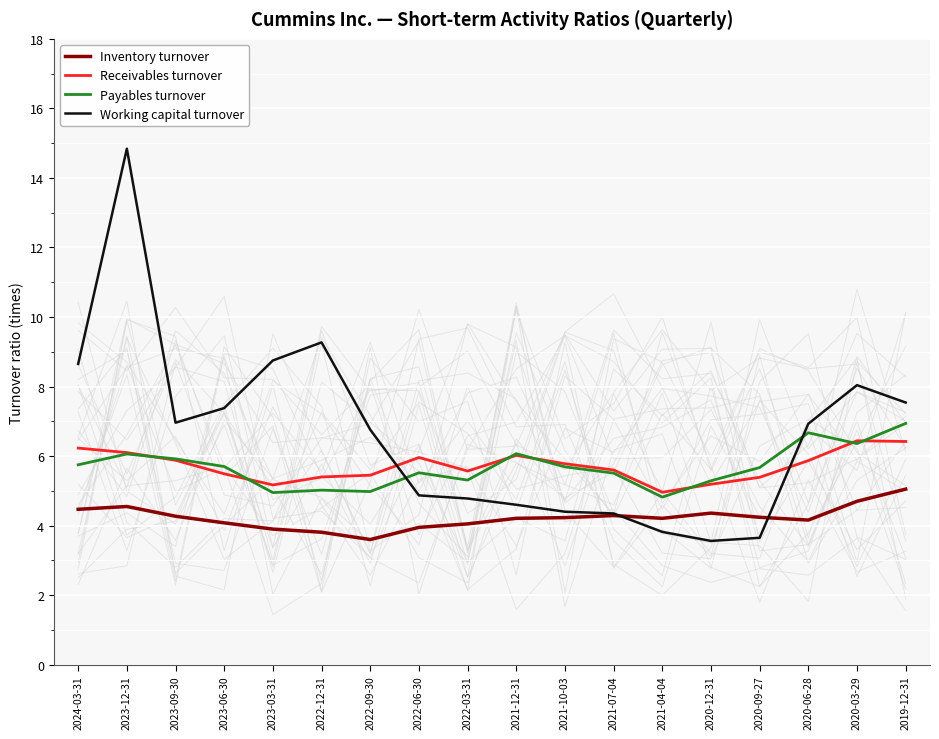

At which label does Receivables turnover reach its minimum?

2021-04-04